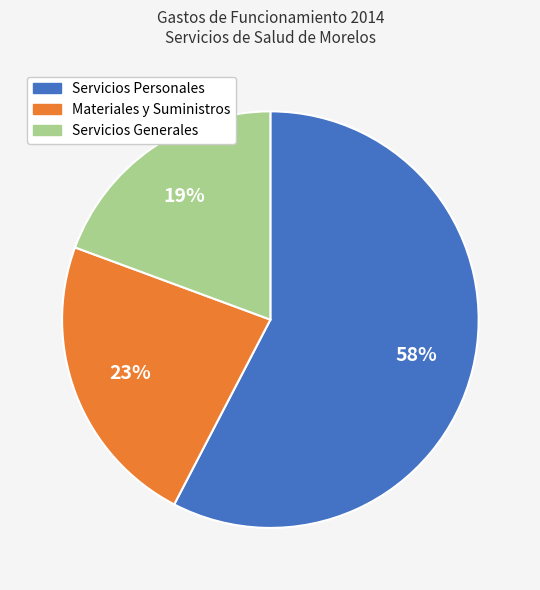

To the nearest percent, what is the difference between the Servicios Personales and Materiales y Suministros slice percentages?

35%